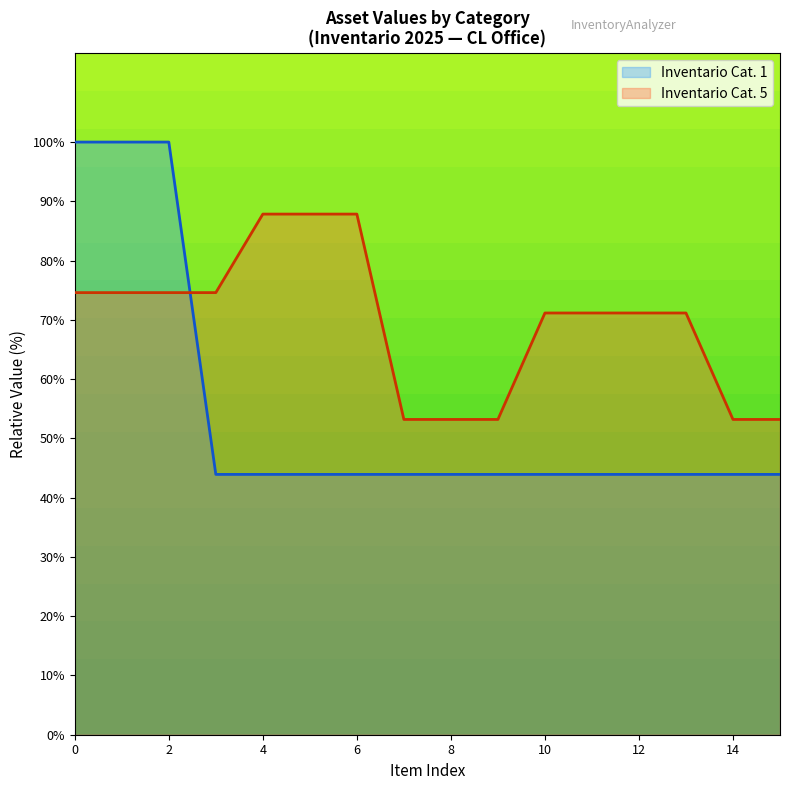

Rank the series by their average value, from highest to lowest.

Inventario Cat. 5, Inventario Cat. 1